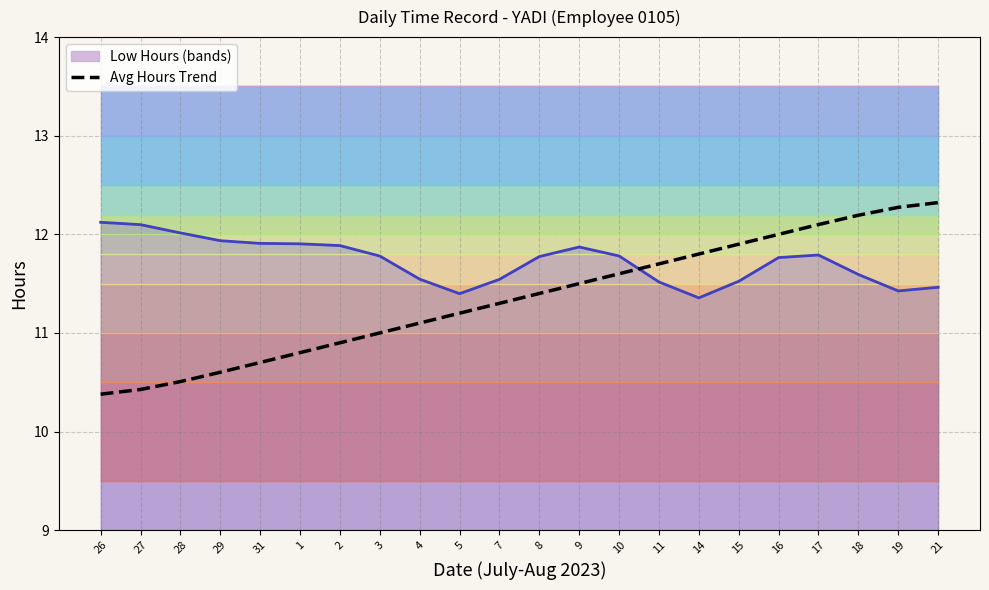

True or false: Low Hours line has a value of 11.4 at 5.

True